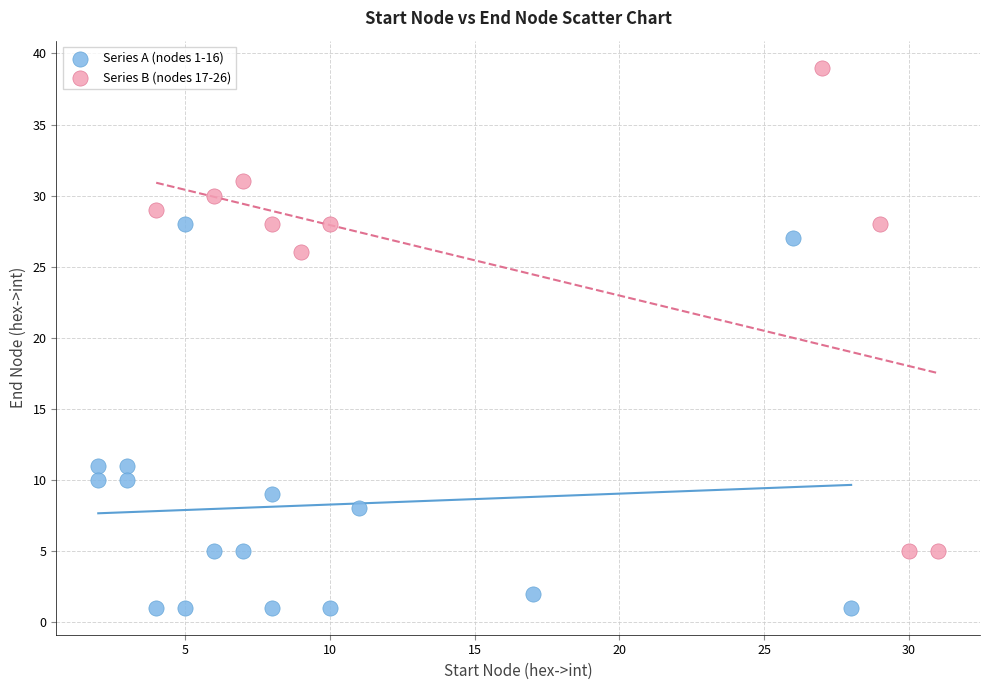

Which series has the largest Y range (max minus min)?

Series B (nodes 17-26)